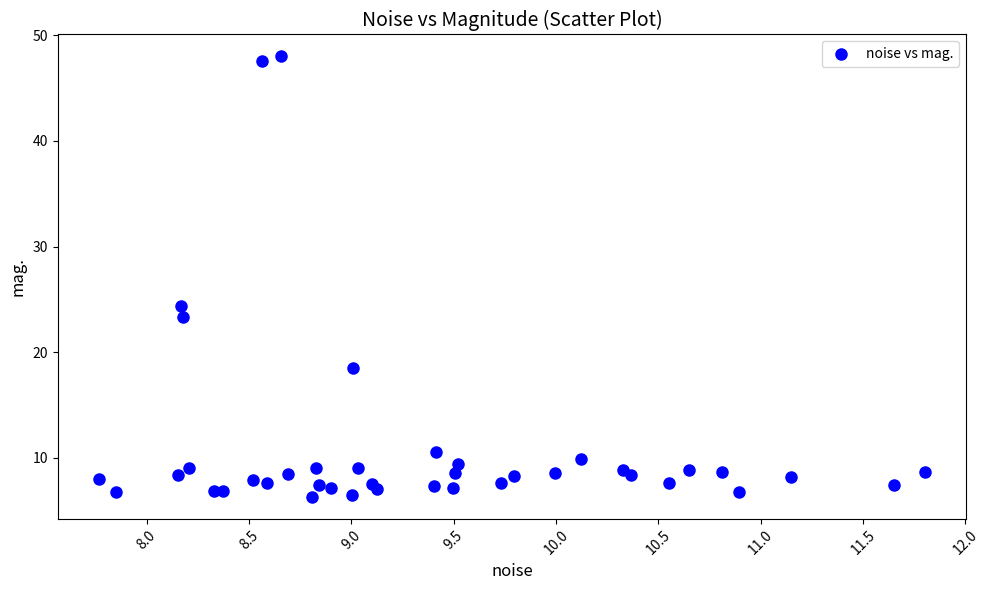

What is the range of Y values (max minus min)?

41.7